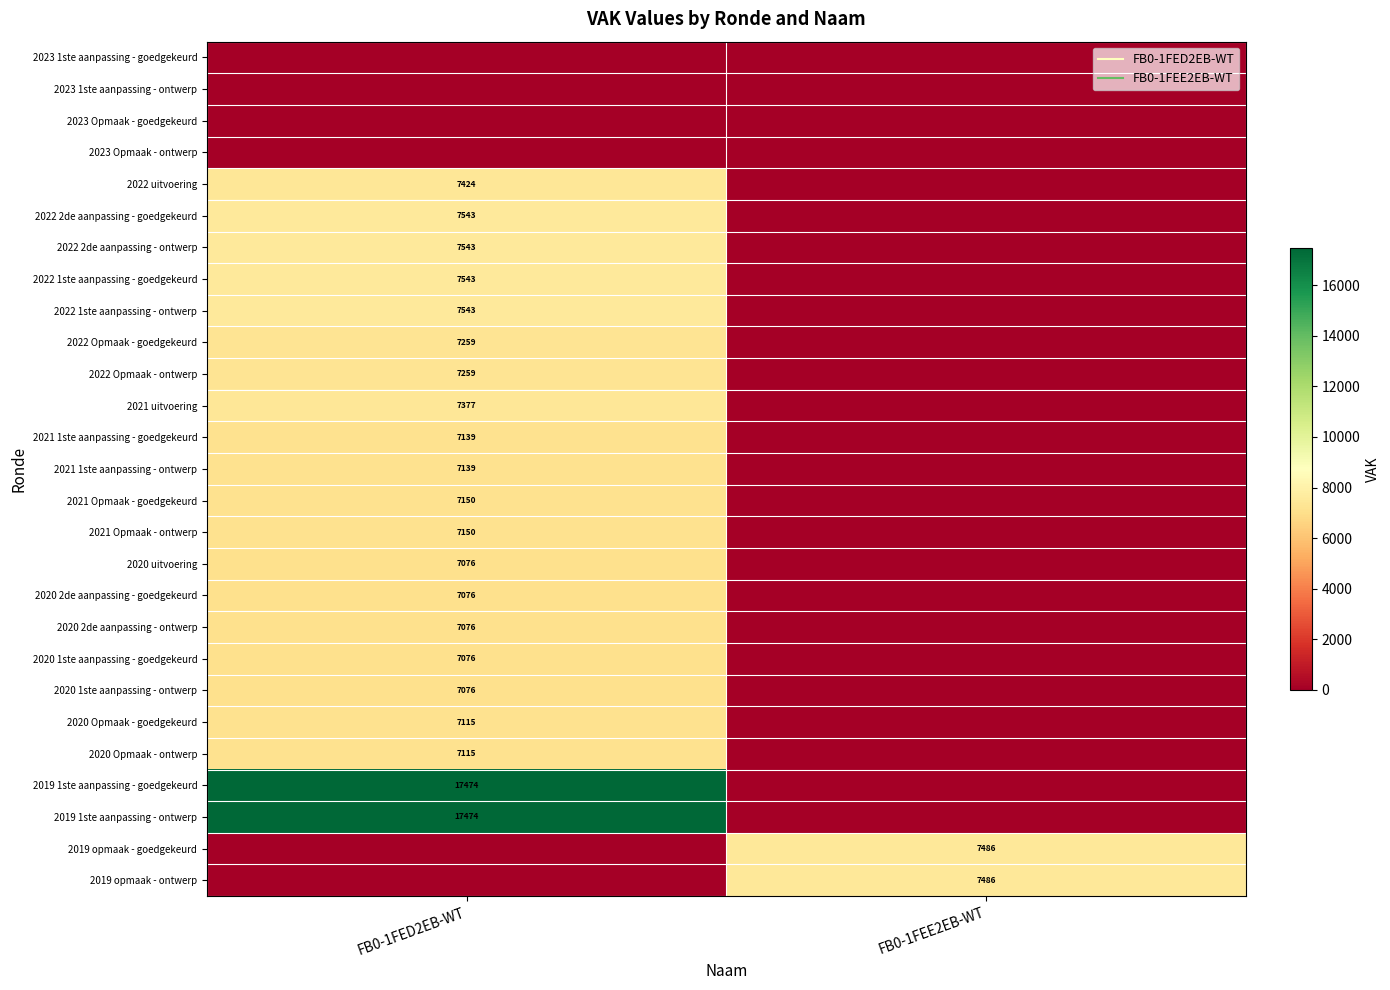

Which category has the highest value in the 2021 1ste aanpassing - ontwerp series?

FB0-1FED2EB-WT